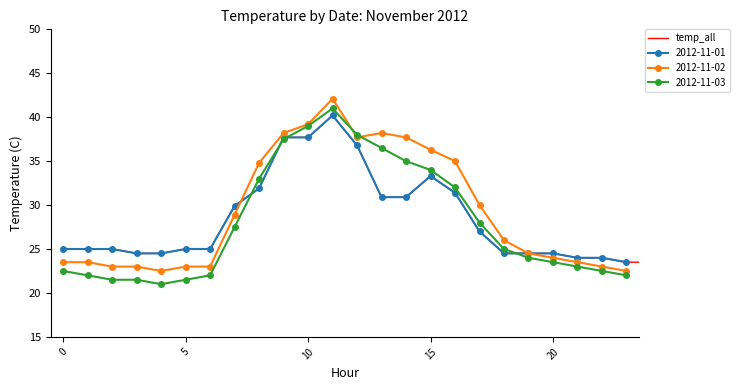

What is the label of the 25th point from the left?

24